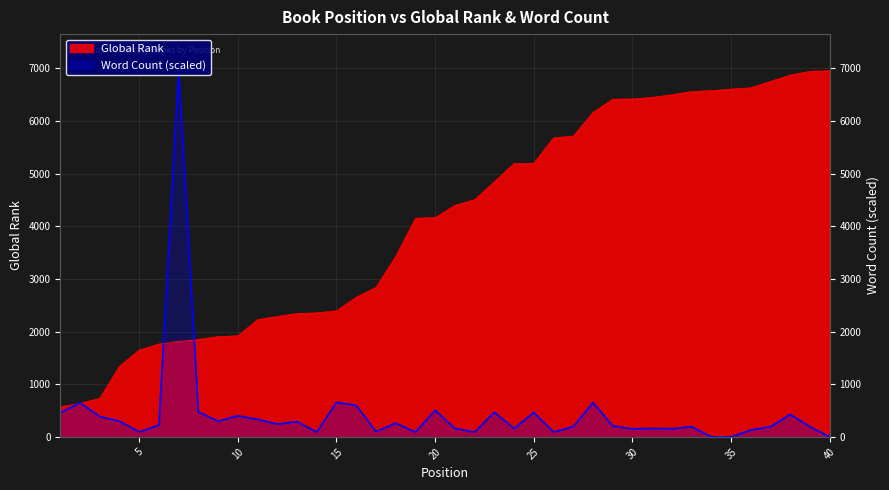

Which series has the largest range (max minus min)?

Word Count